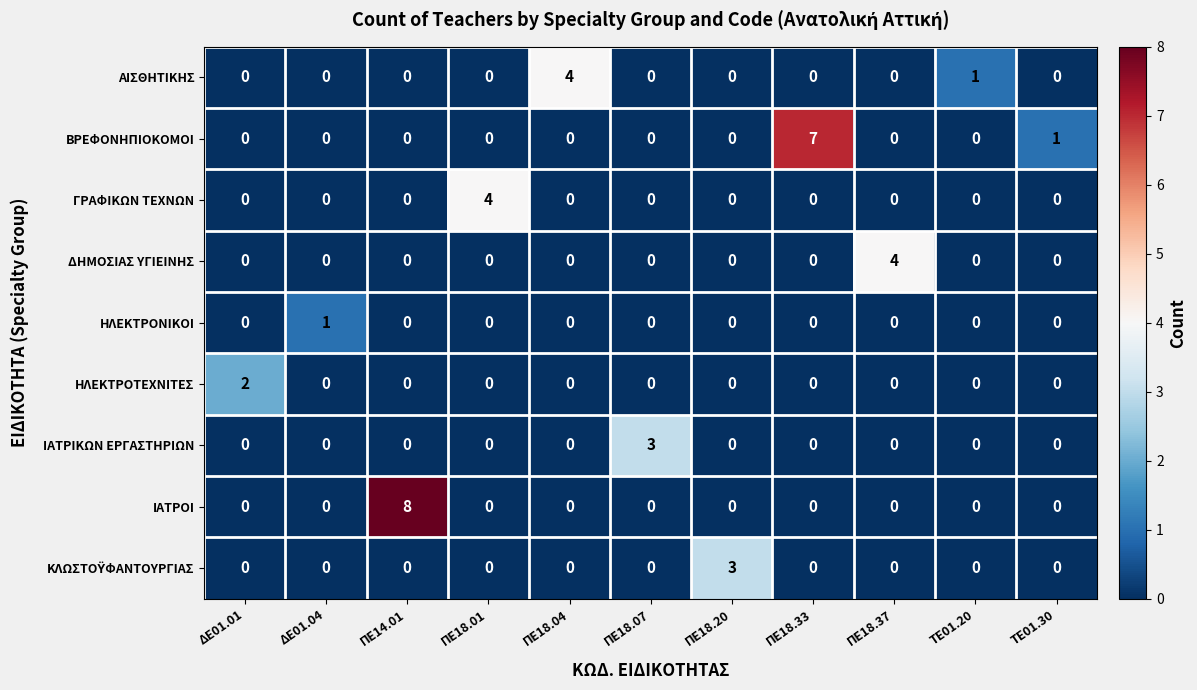

What is the total value across all series at ΠΕ18.33?

7